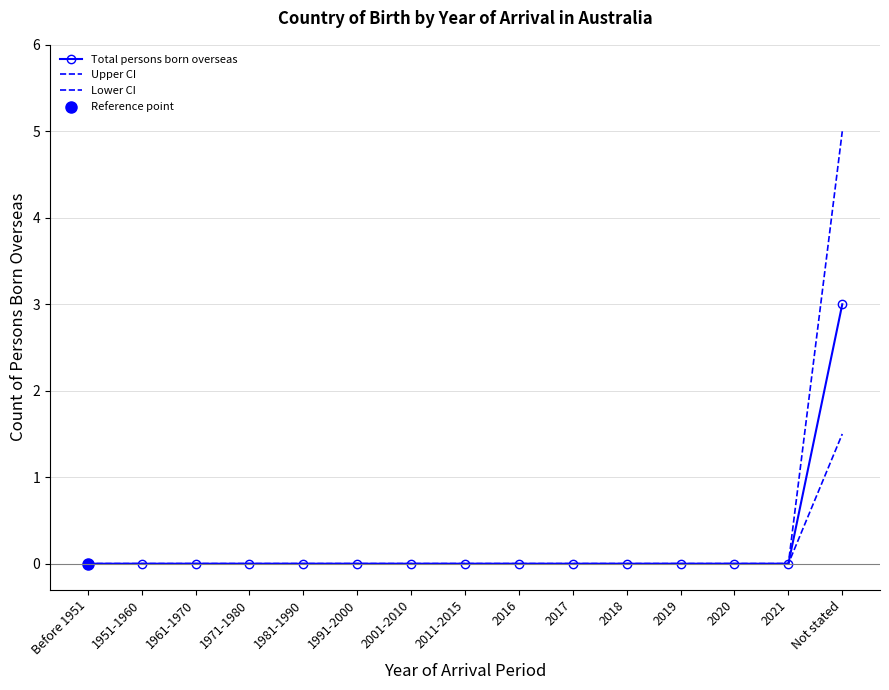

What is the average value of the Lower CI series?

0.1